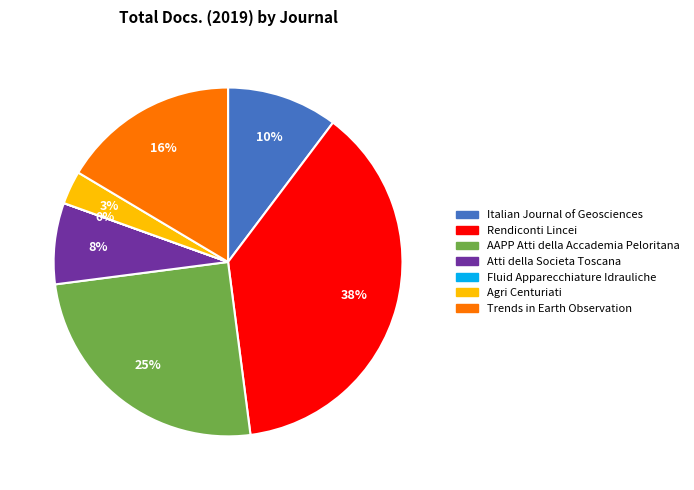

To the nearest percent, what is the combined percentage of Agri Centuriati and Italian Journal of Geosciences?

13%